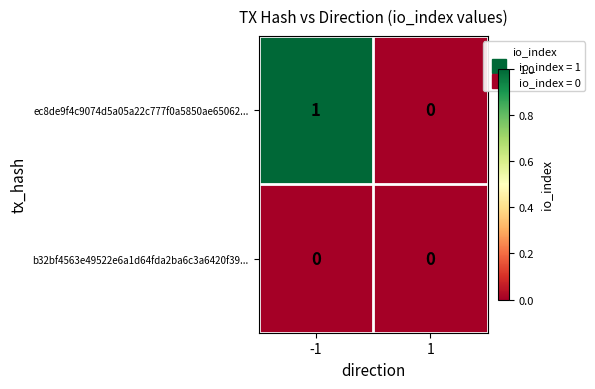

At -1, list the series in order from smallest to largest.

b32bf4563e49522e6a1d64fda2ba6c3a6420f39..., ec8de9f4c9074d5a05a22c777f0a5850ae65062...